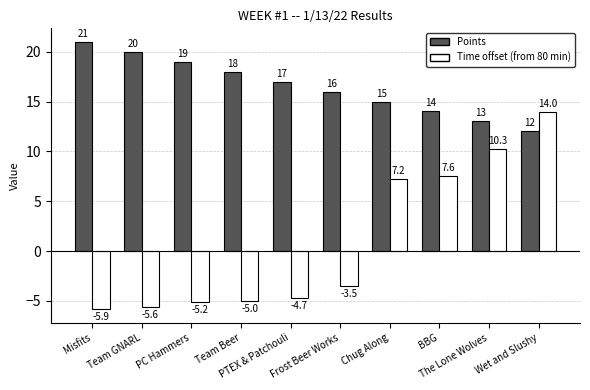

What are all the series names shown in the legend?

Points, Time offset (from 80 min)